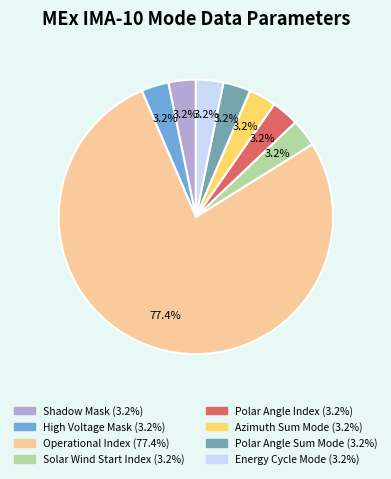

What is the majority slice?

Operational Index